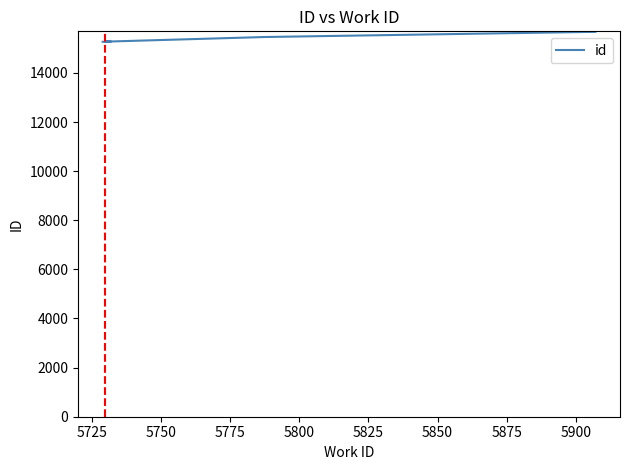

True or false: the data has more than 2 interior local peaks.

False